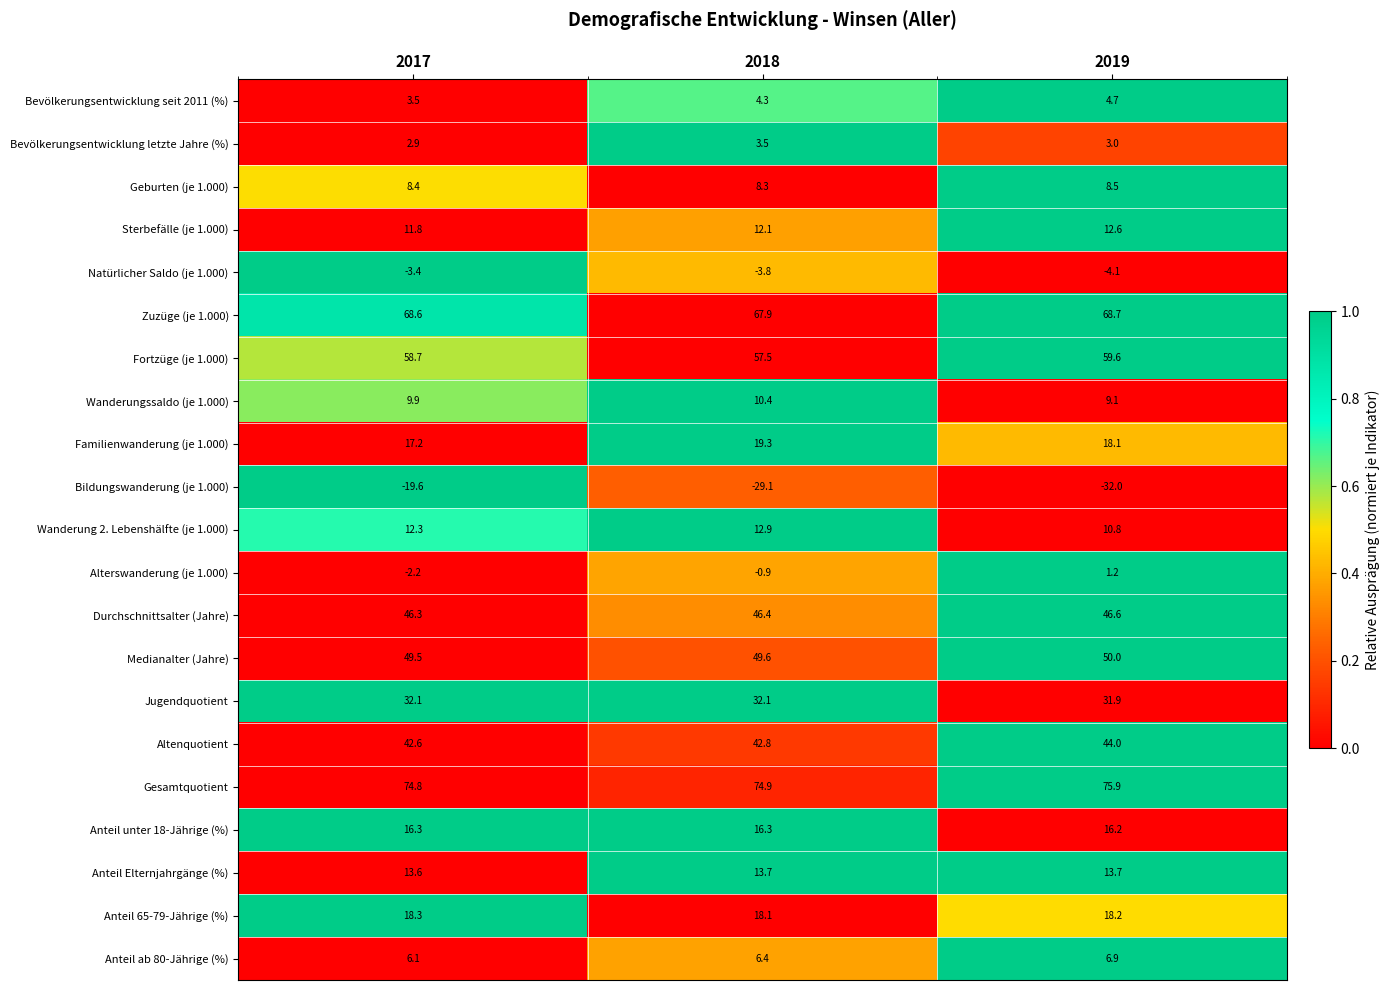

What is the sum of all Bevölkerungsentwicklung seit 2011 (%) values?

12.5